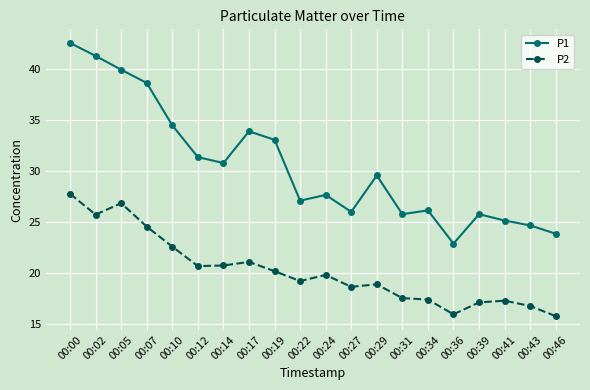

Is the value of P1 at 00:46 greater than the value of P2 at 00:43?

Yes